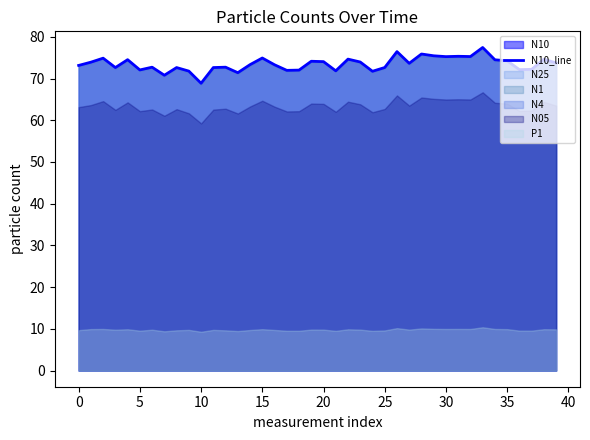

What is the minimum value shown in the chart?

68.9